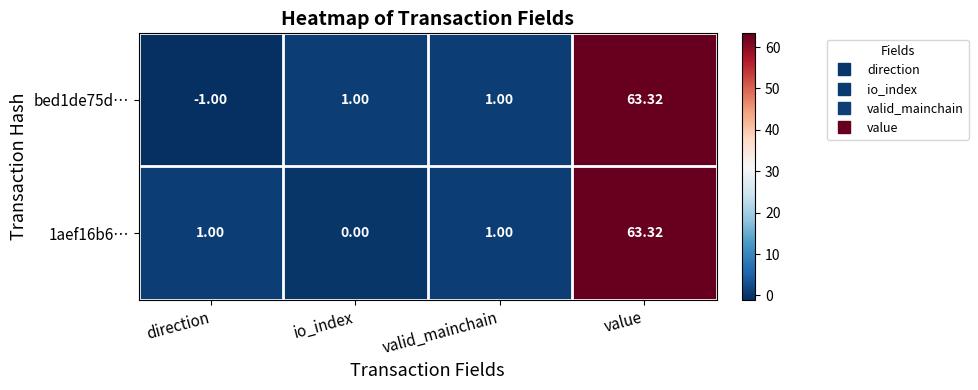

Which category has the highest value in the 1aef16b6… series?

value